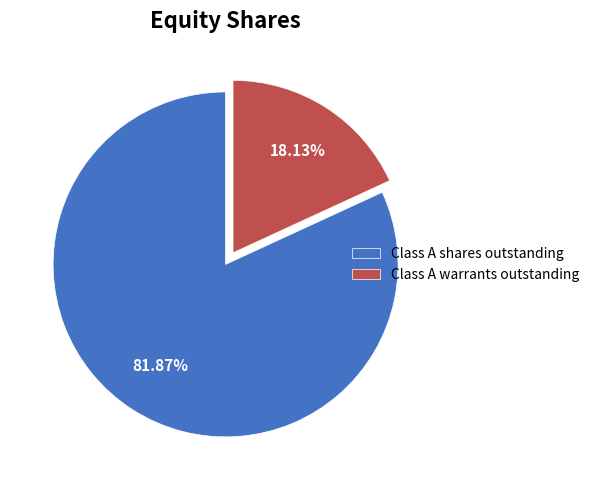

Rank the categories by value from highest to lowest.

Class A shares outstanding, Class A warrants outstanding